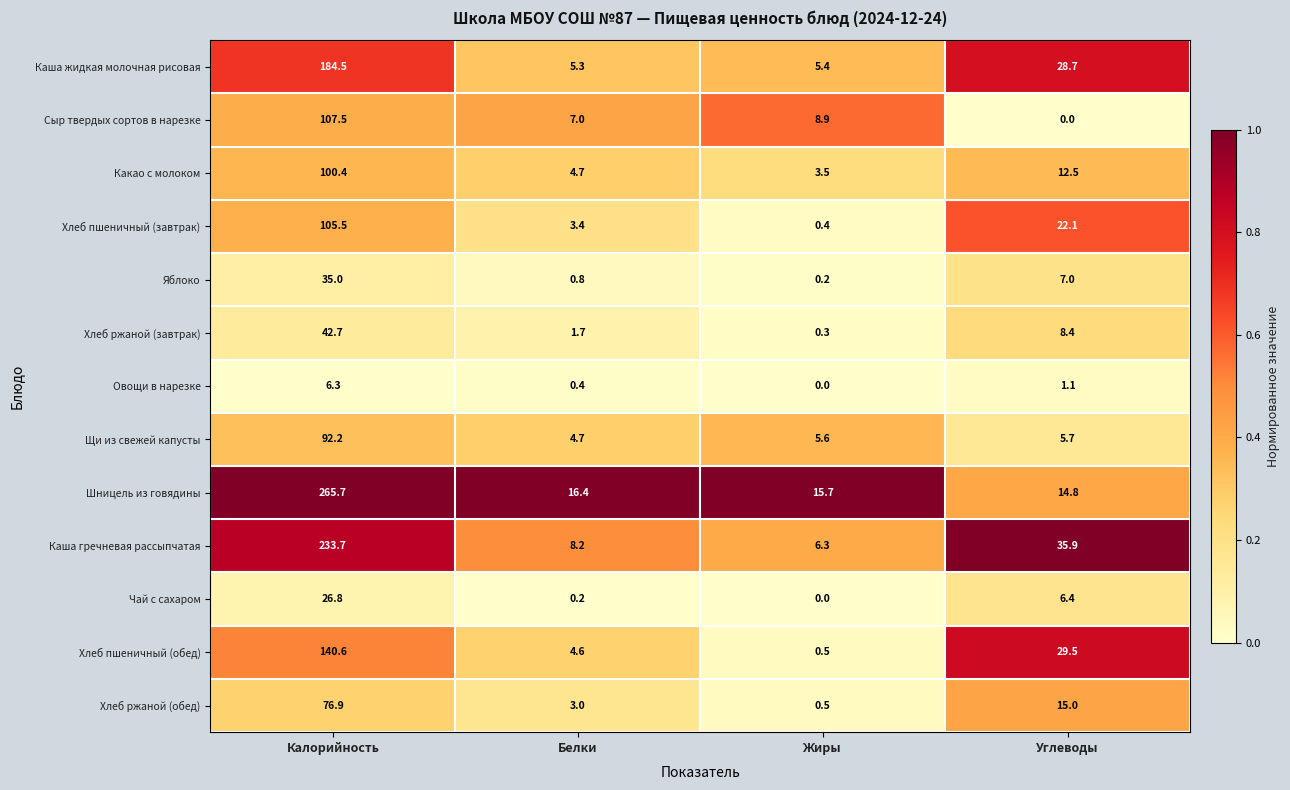

True or false: Сыр твердых сортов в нарезке has a value of 8.9 at Жиры.

True